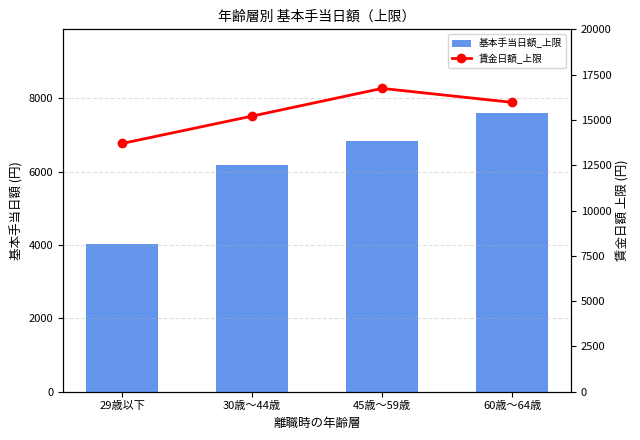

At which category is the sum across all series the highest?

45歳～59歳